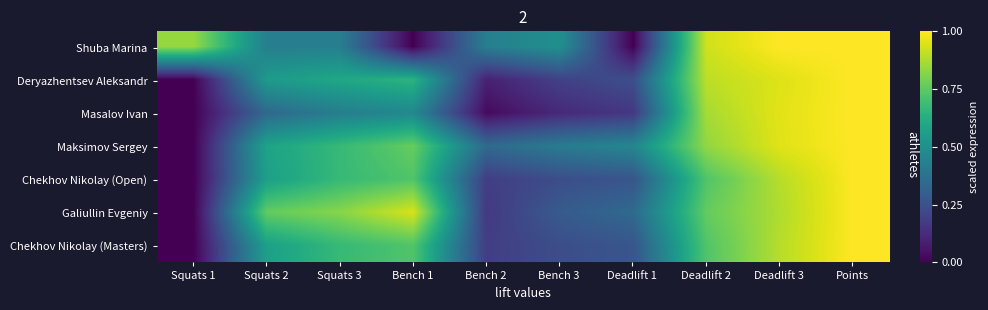

What is the spread (max minus min) of values at Deadlift 3?

0.1